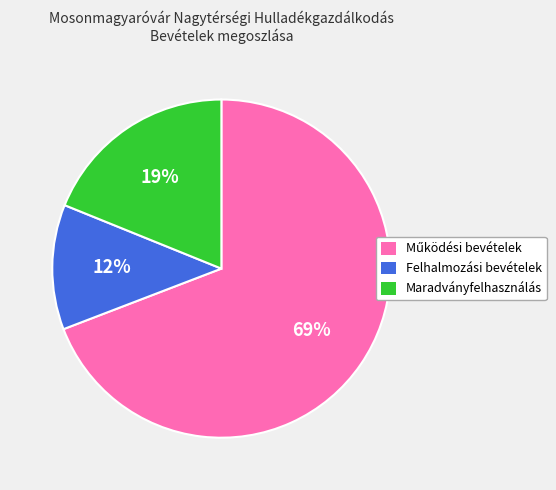

To the nearest percent, what portion does Felhalmozási bevételek represent?

12%